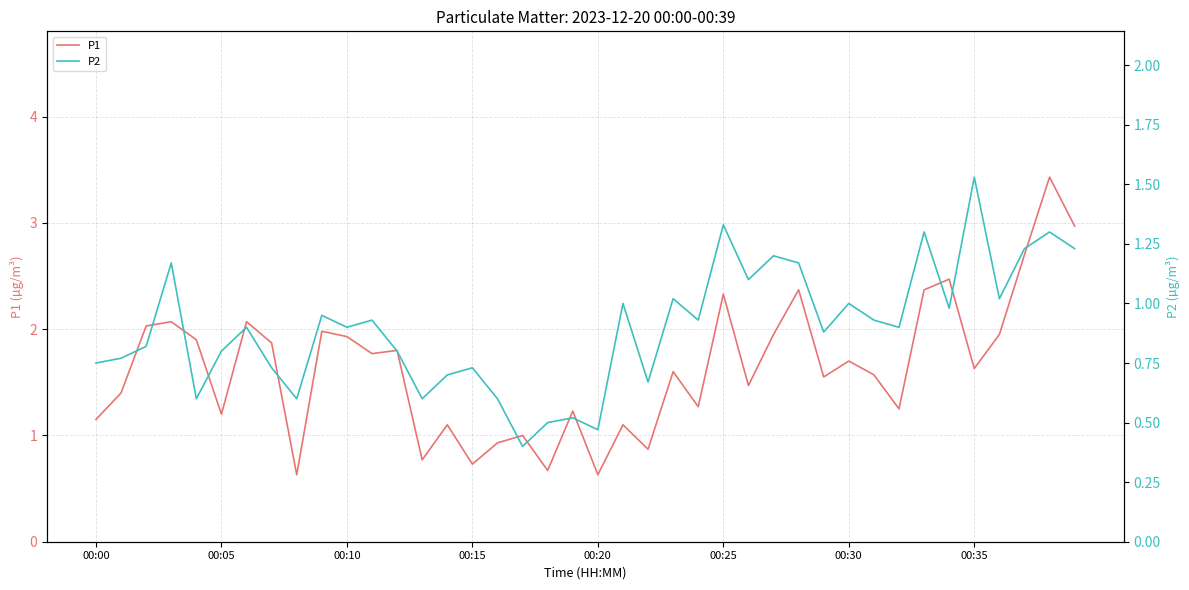

How many lines are shown in the chart?

2